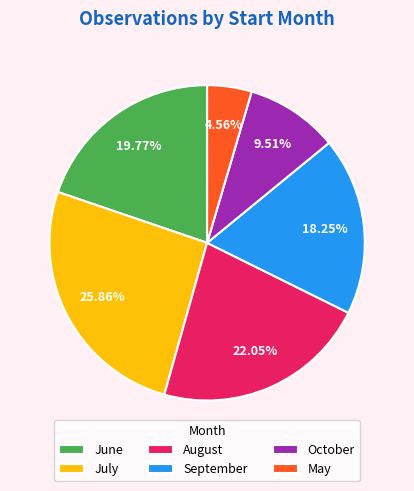

Rank the categories by value from lowest to highest.

May, October, September, June, August, July